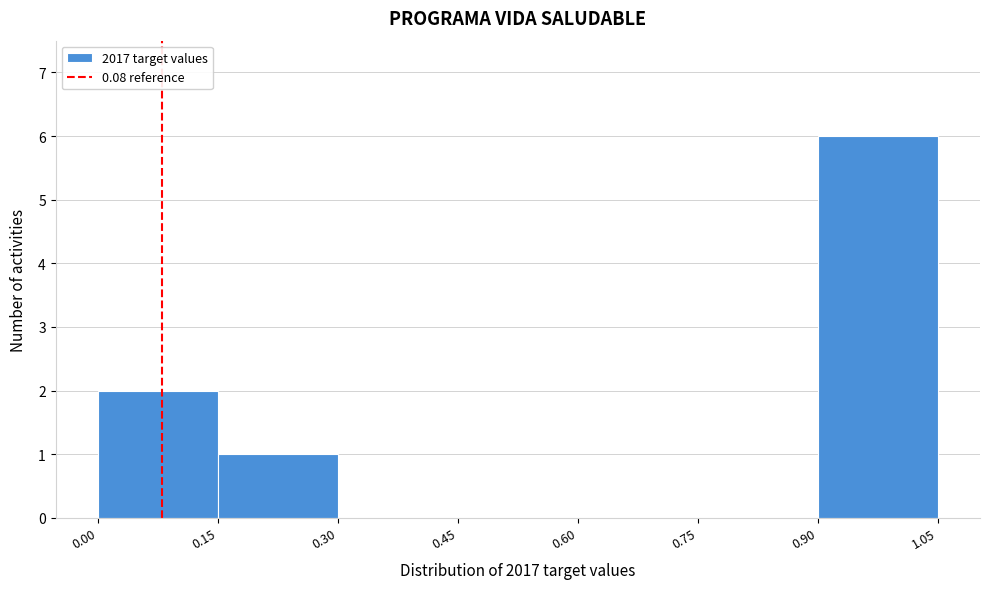

Reading left to right, list every bar in this chart as the range it spans on the x-axis followed by its height. The values are not printed on the chart, so give them approximately, as read against the axis.

0.00 to 0.15: 2
0.15 to 0.30: 1
0.30 to 0.45: 0
0.45 to 0.60: 0
0.60 to 0.75: 0
0.75 to 0.90: 0
0.90 to 1.05: 6